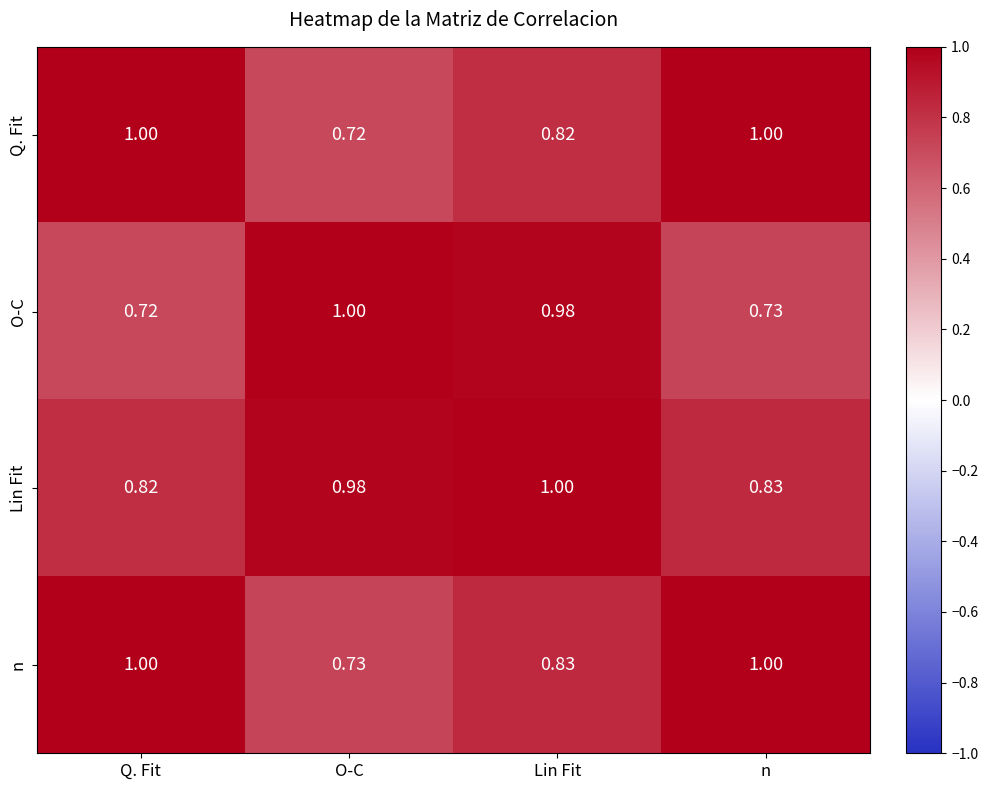

Which series has the largest total across all categories?

Lin Fit